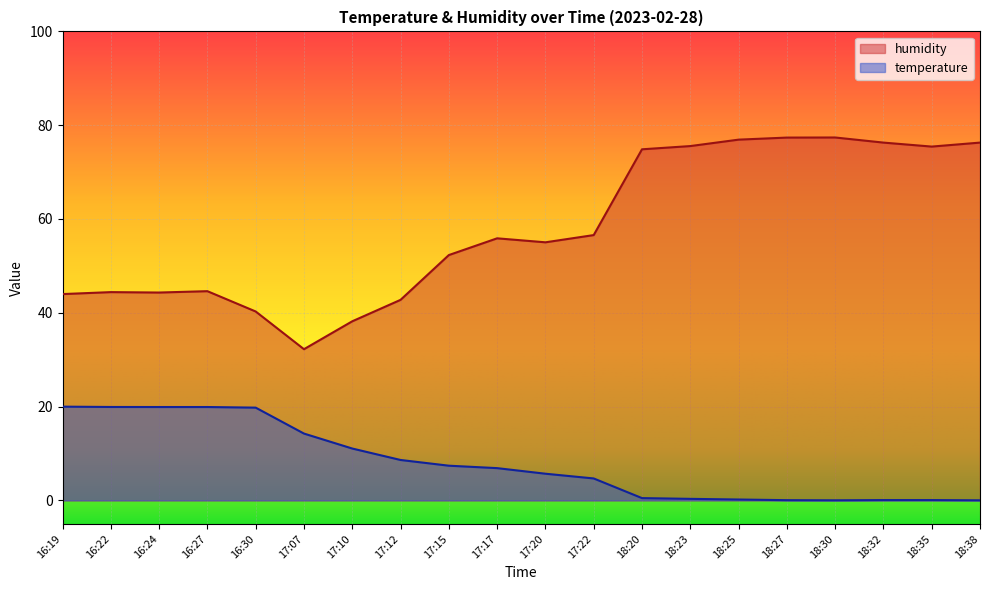

Which series changed the most between 18:20 and 18:23?

humidity